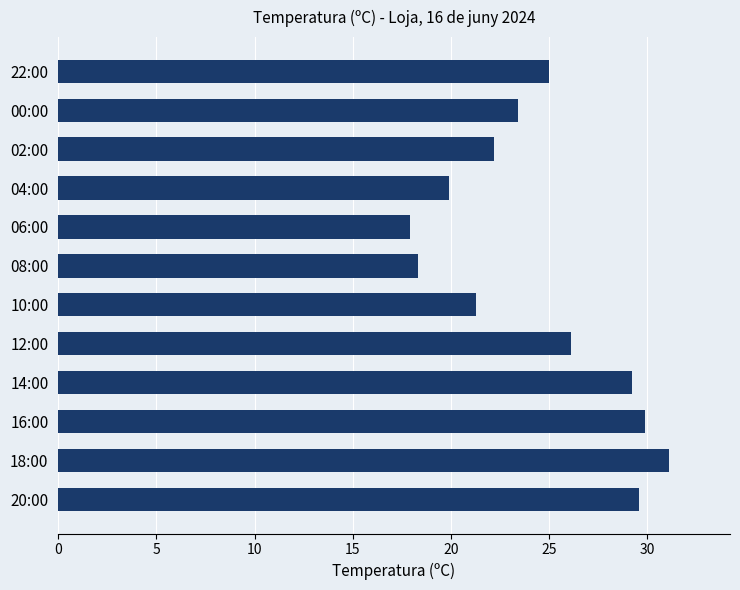

What is the difference between the maximum and minimum values?

13.2